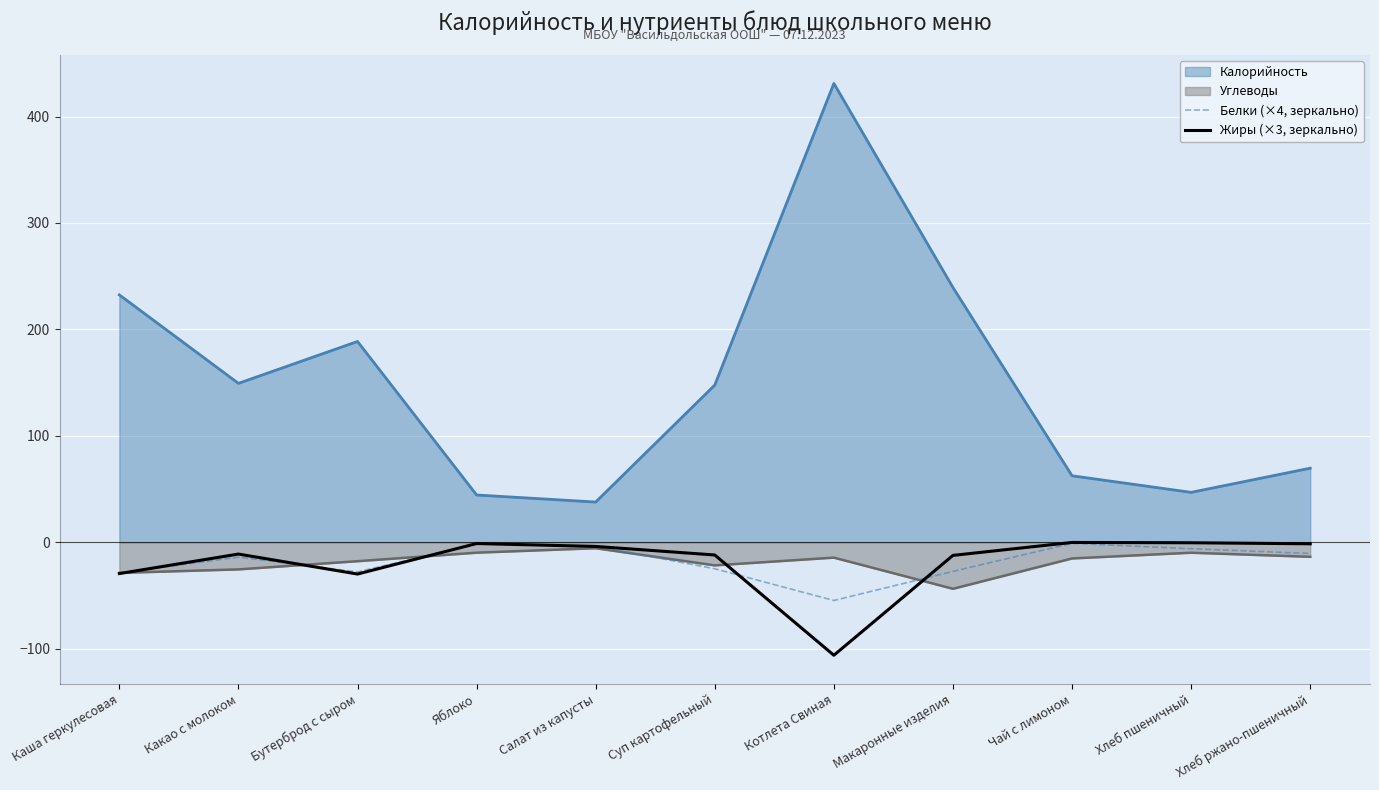

What is the maximum value shown in the chart?

431.1